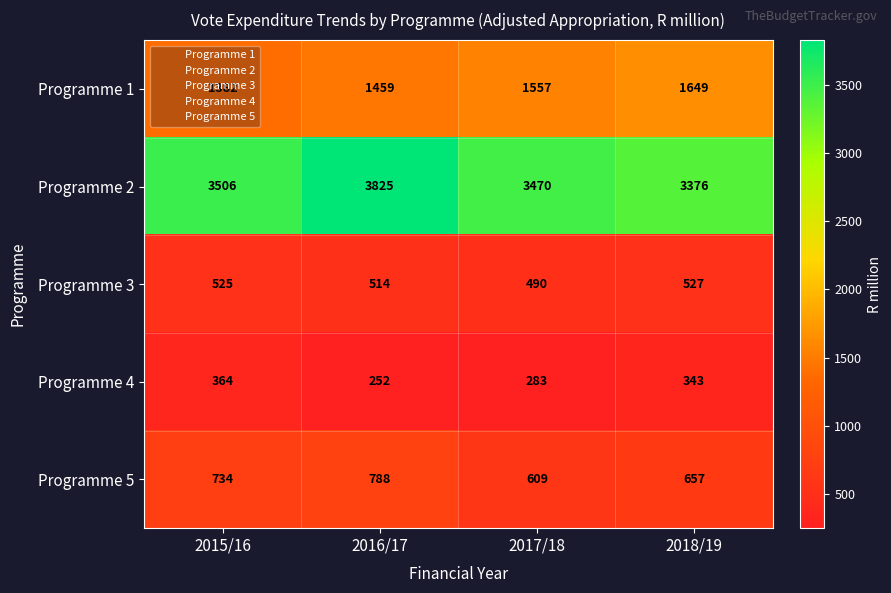

What is the difference between the second highest and second lowest values in the Programme 5 series?

77